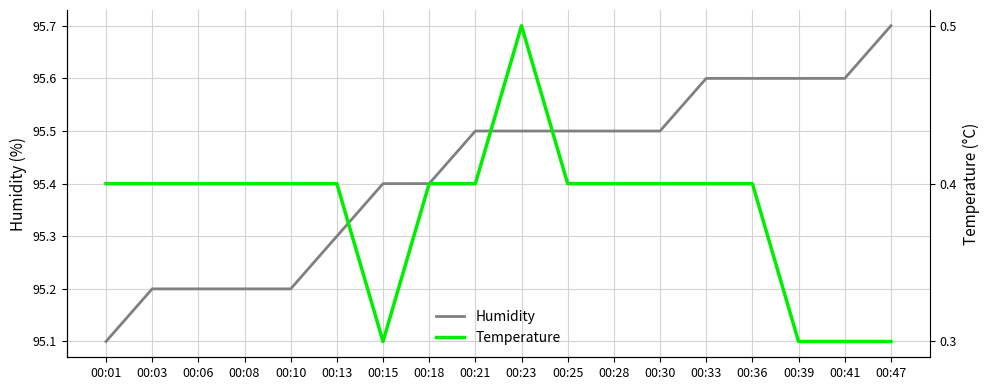

Reading left to right, list all the values displayed in this chart.

Humidity: 95.1	95.2	95.2	95.2	95.2	95.3	95.4	95.4	95.5	95.5	95.5	95.5	95.5	95.6	95.6	95.6	95.6	95.7
Temperature: 0.4	0.4	0.4	0.4	0.4	0.4	0.3	0.4	0.4	0.5	0.4	0.4	0.4	0.4	0.4	0.3	0.3	0.3